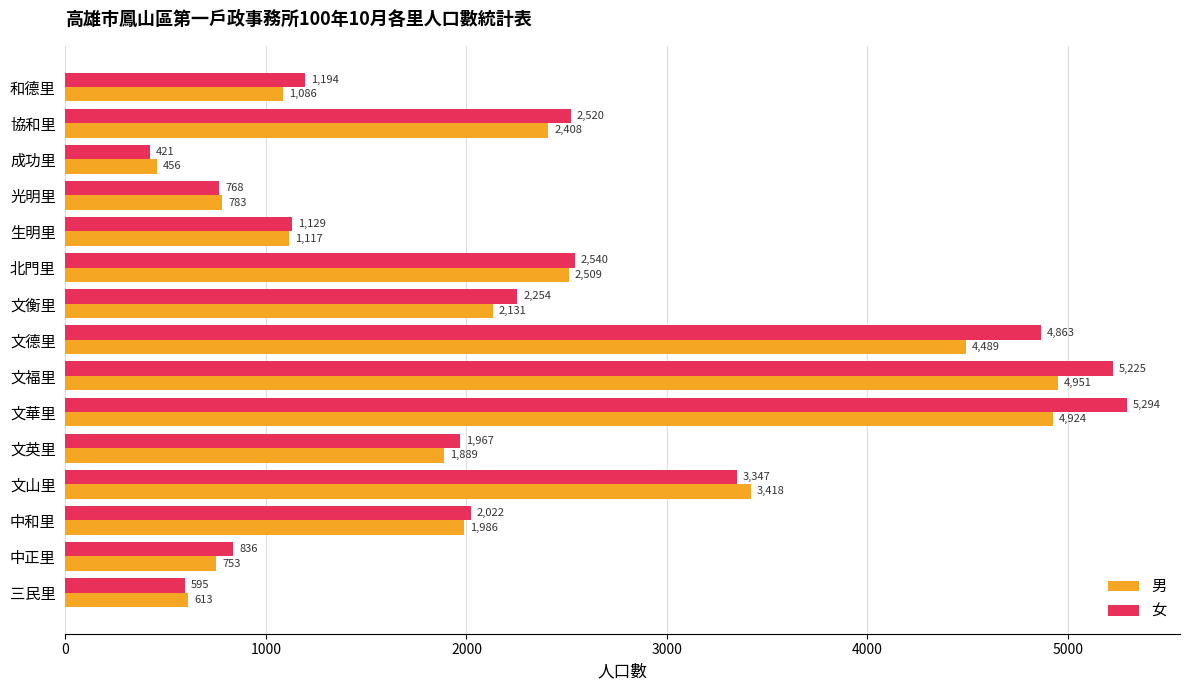

At which category is the sum across all series the highest?

文華里